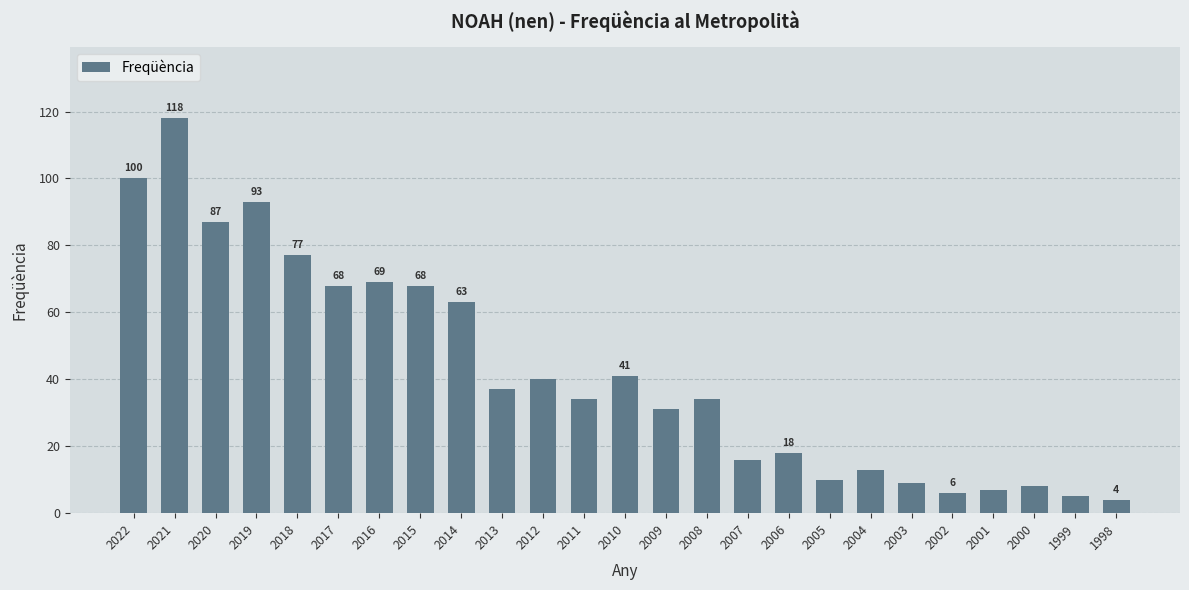

What is the sum of the values at 2021 and 1999?

123